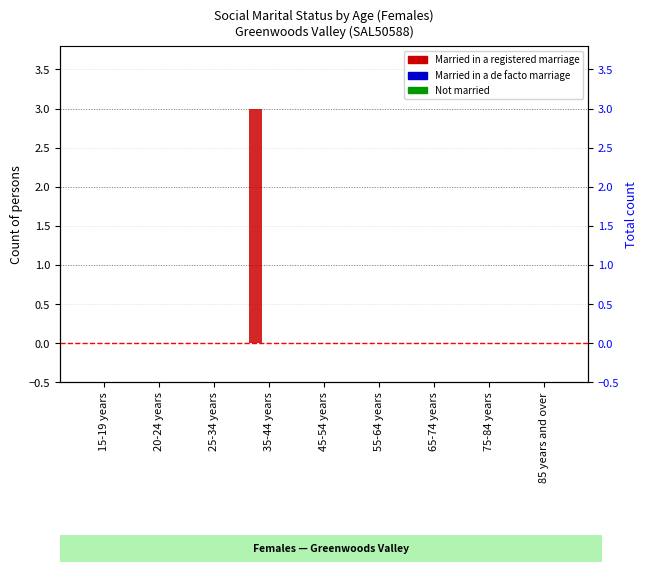

Between 45-54 years and 85 years and over, which series saw the biggest shift?

Married in a registered marriage